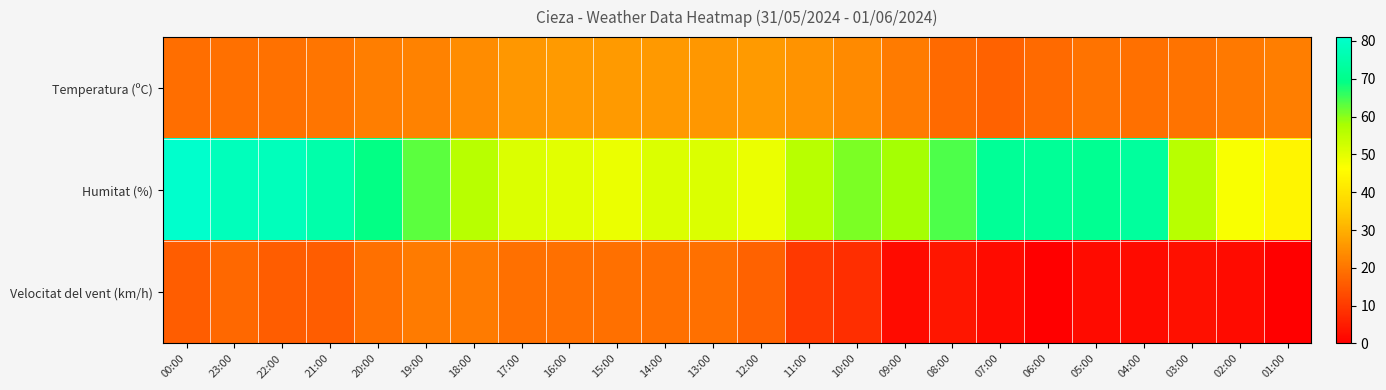

Reading left to right, extract all data points from this chart.

Temperatura (ºC): 00:00=18.7	23:00=19.1	22:00=19.6	21:00=20.2	20:00=21.8	19:00=22.4	18:00=24.0	17:00=25.9	16:00=26.5	15:00=26.4	14:00=26.2	13:00=25.9	12:00=26.5	11:00=25.1	10:00=23.7	09:00=21.1	08:00=18.2	07:00=17.0	06:00=18.2	05:00=19.7	04:00=19.3	03:00=19.9	02:00=20.7	01:00=21.7
Humitat (%): 00:00=81.0	23:00=78.0	22:00=78.0	21:00=75.0	20:00=69.0	19:00=63.0	18:00=56.0	17:00=51.0	16:00=50.0	15:00=49.0	14:00=51.0	13:00=51.0	12:00=49.0	11:00=56.0	10:00=61.0	09:00=58.0	08:00=64.0	07:00=72.0	06:00=72.0	05:00=71.0	04:00=73.0	03:00=56.0	02:00=47.0	01:00=44.0
Velocitat del vent (km/h): 00:00=16.0	23:00=18.0	22:00=16.0	21:00=16.0	20:00=19.0	19:00=21.0	18:00=21.0	17:00=19.0	16:00=19.0	15:00=19.0	14:00=19.0	13:00=19.0	12:00=17.0	11:00=10.0	10:00=8.0	09:00=2.0	08:00=4.0	07:00=2.0	06:00=0.0	05:00=2.0	04:00=2.0	03:00=3.0	02:00=2.0	01:00=0.0